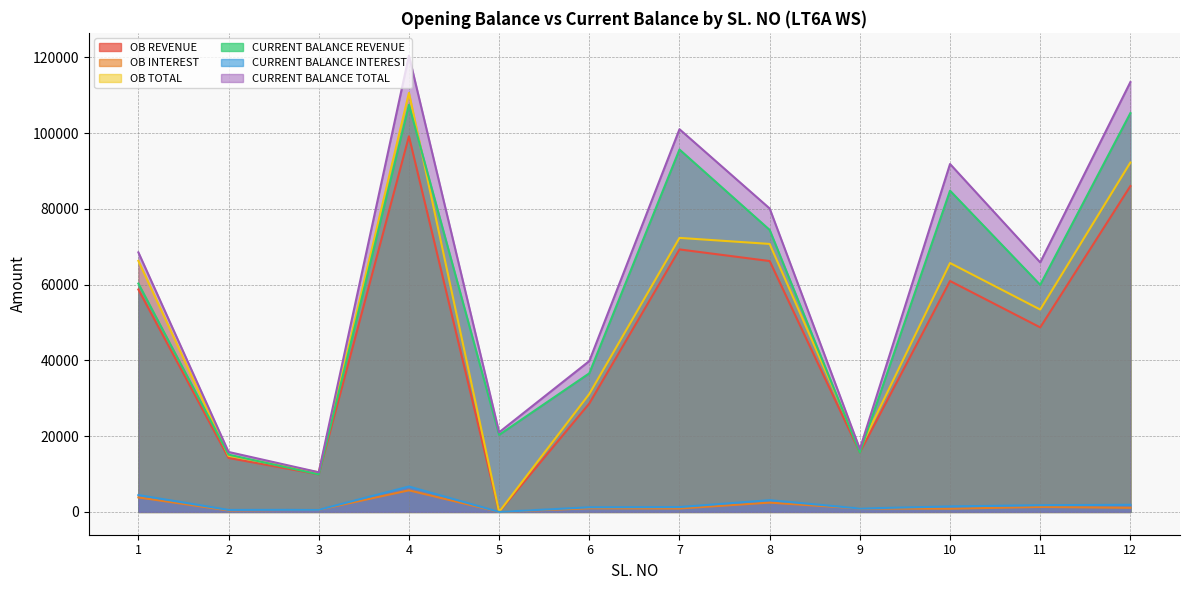

Reading right to left, list all the values displayed in this chart.

OB REVENUE: 85995.9	48696.9	60938.4	15690.6	66205.9	69275.1	28611.2	0.0	99129.1	9903.4	14236.6	58698.6
OB INTEREST: 1082.9	1307.9	841.1	897.4	2455.4	896.6	956.6	0.0	5695.9	555.6	380.8	3828.9
OB TOTAL: 92211.0	53403.0	65685.0	16588.0	70721.0	72317.0	31130.0	0.0	110600.0	10459.0	14808.0	66259.0
CURRENT BALANCE REVENUE: 105254.9	59926.6	84771.8	15690.6	74417.3	95635.8	36582.6	20333.3	107420.2	9903.4	15111.5	60265.8
CURRENT BALANCE INTEREST: 1881.8	1772.8	1448.8	897.4	3095.6	1277.5	1215.3	0.0	6702.0	555.6	521.0	4443.8
CURRENT BALANCE TOTAL: 113441.0	65853.0	91819.0	16588.0	80077.0	100995.0	39816.0	21012.0	120411.0	10459.0	15823.0	68494.0